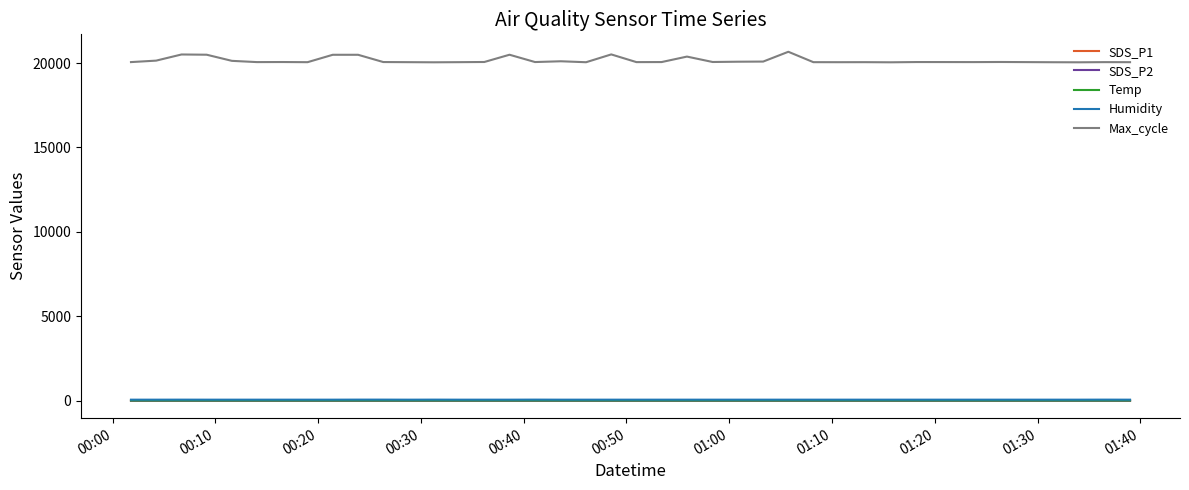

Which series has the largest total across all categories?

Max_cycle